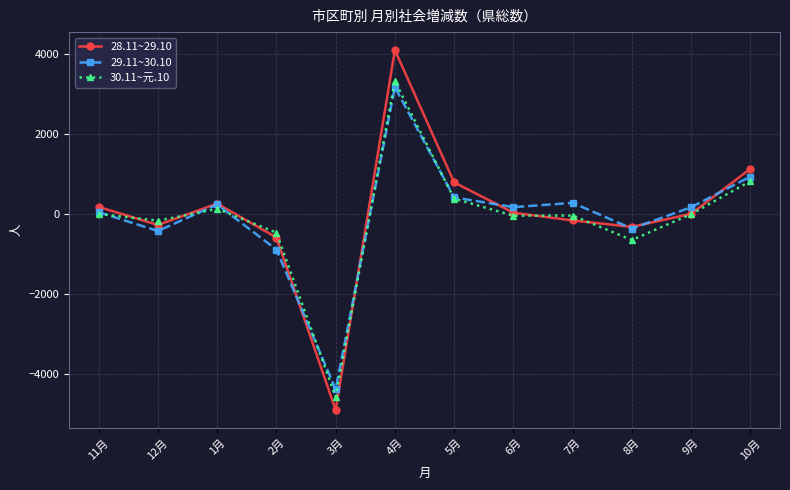

What is the label of the 5th point from the right?

6月